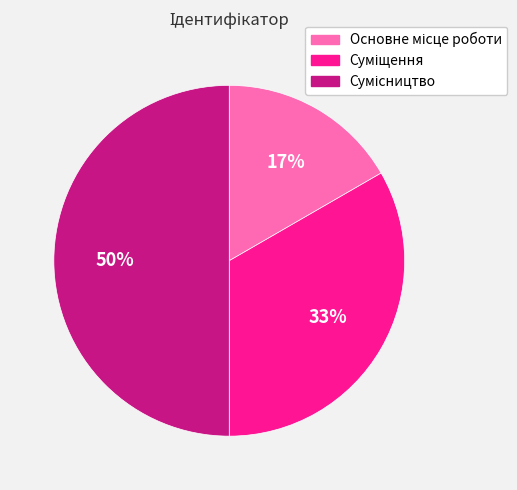

To the nearest percent, what is the average slice percentage?

33%